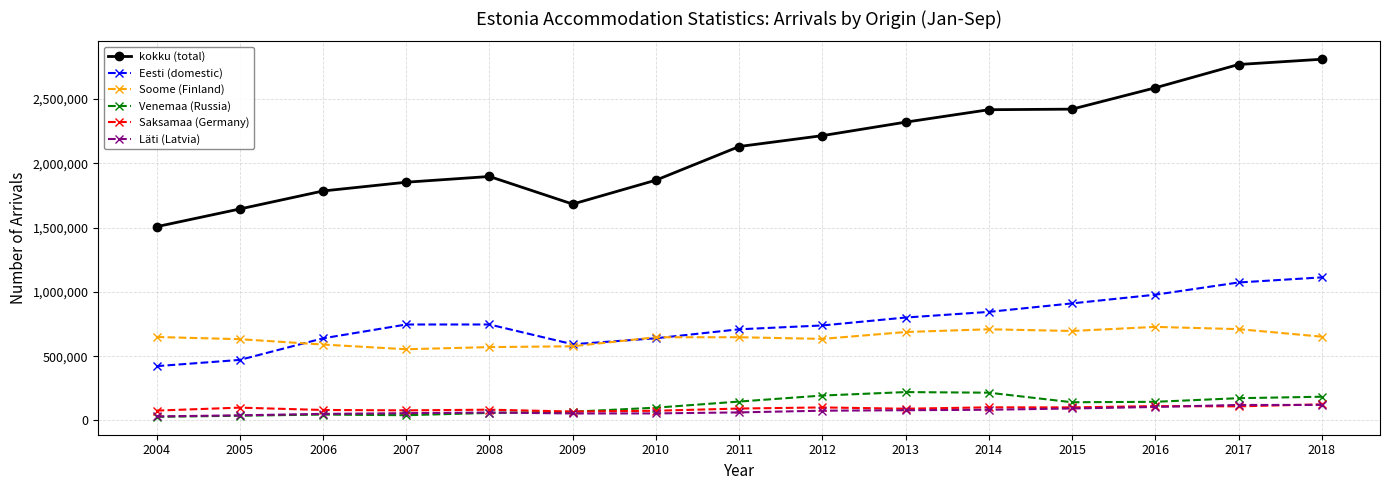

True or false: kokku (total) and Saksamaa (Germany) cross at least once.

False